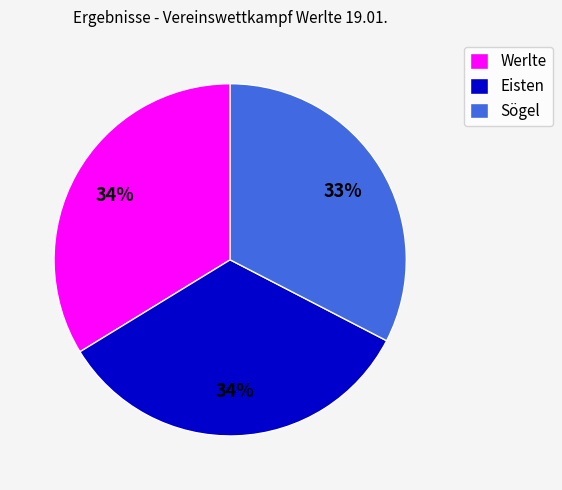

Approximately how many times larger is the value at Werlte compared to Sögel?

1.0